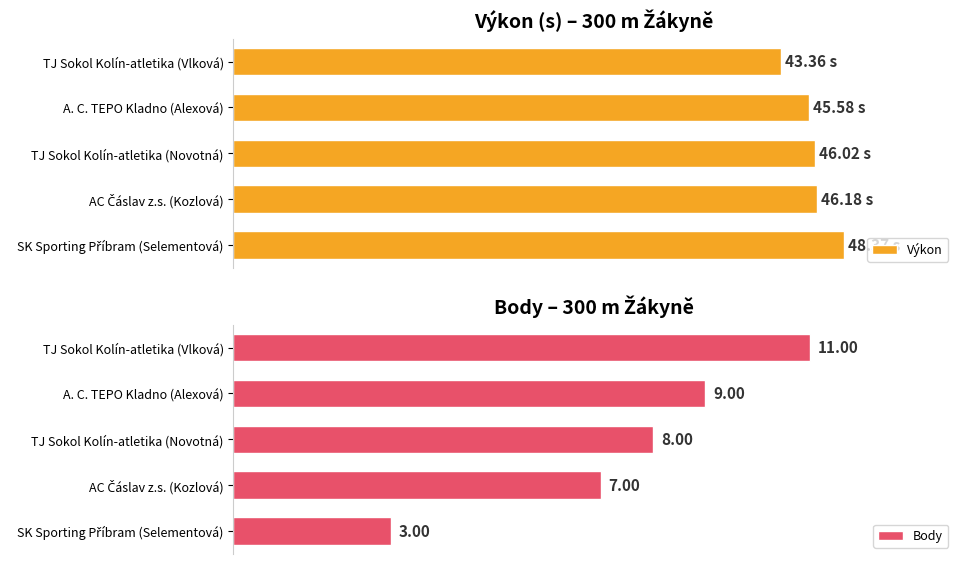

How many bars are there in total?

10